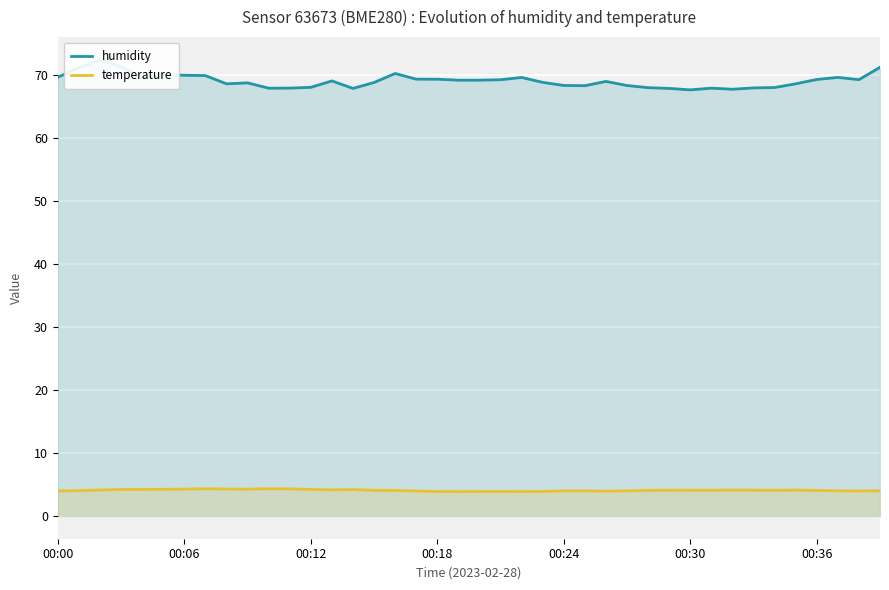

What is the maximum value for temperature?

4.3